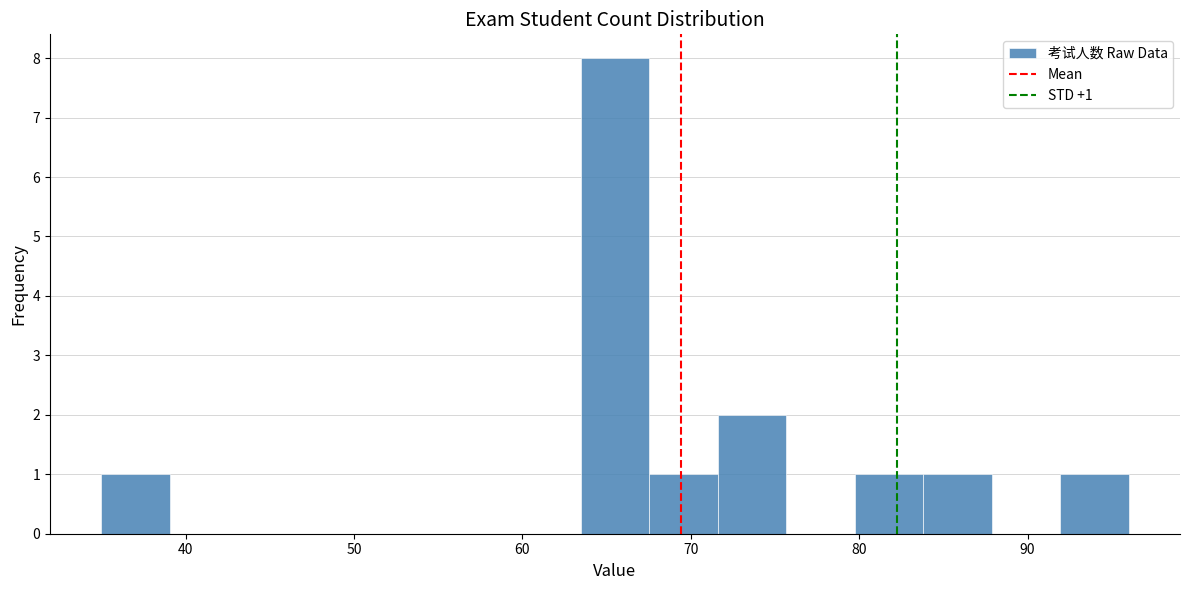

Which range on the x-axis has the tallest bar?

63 to 68